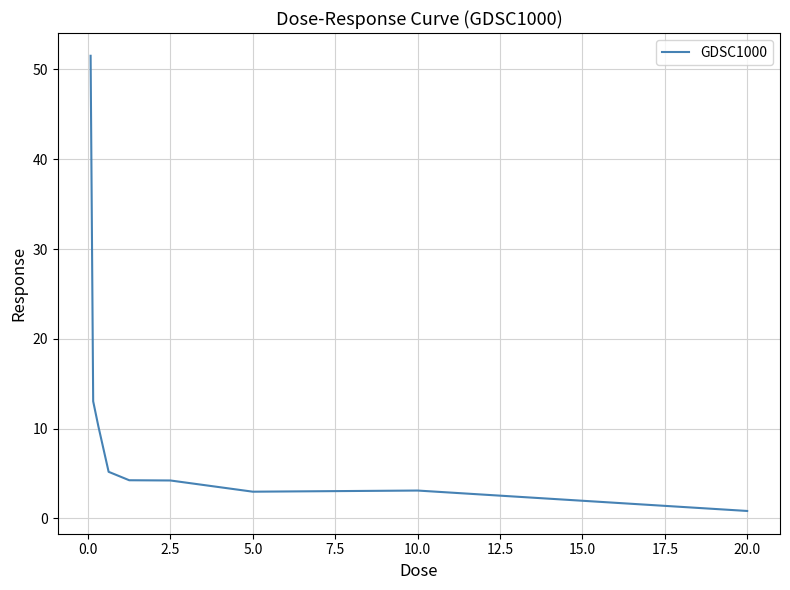

How many values exceed 4?

6